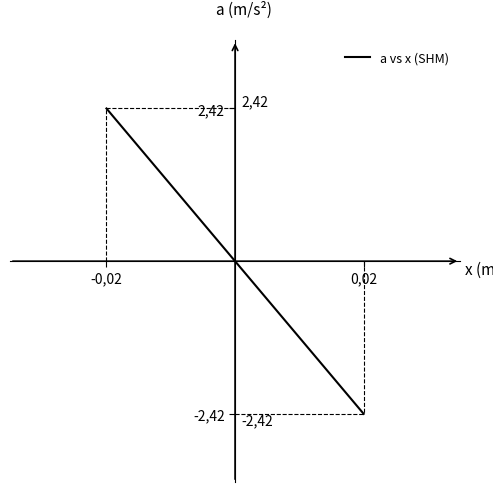

How many values exceed 2?

1